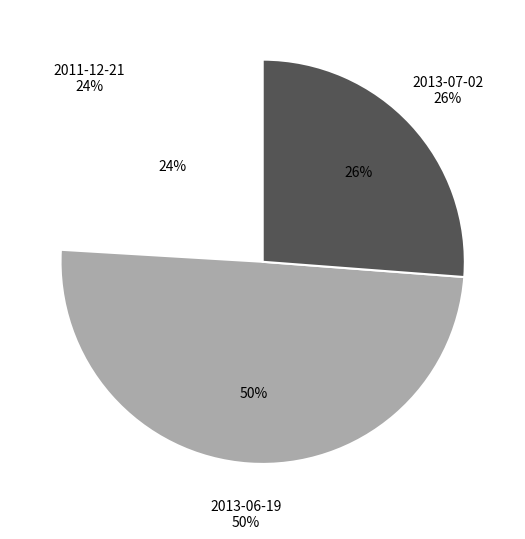

How many slices are in this pie chart?

3